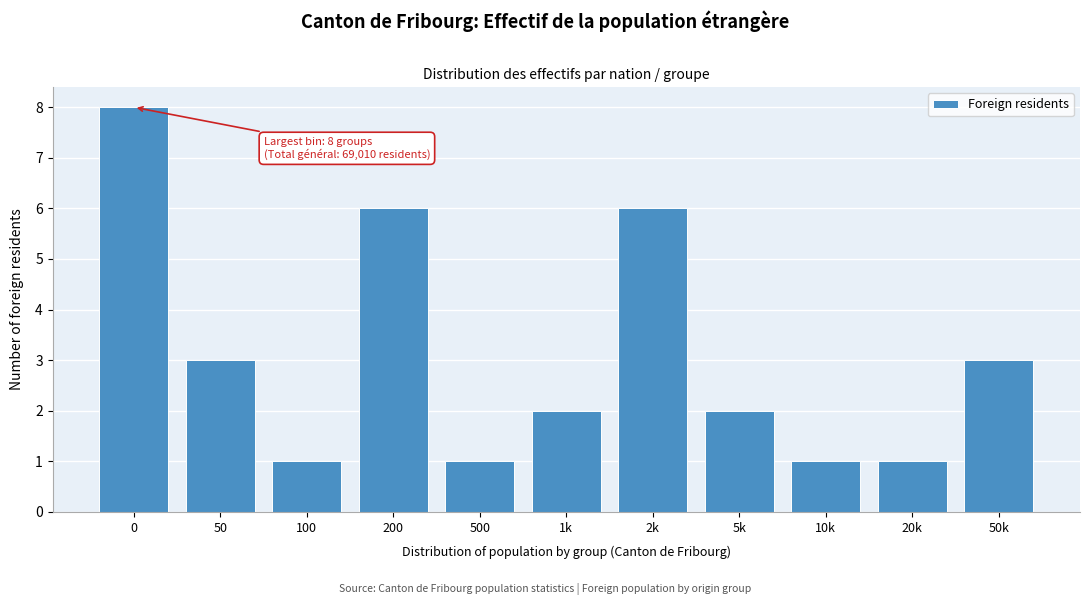

Reading right to left, list all the values displayed in this chart.

3	1	1	2	6	2	1	6	1	3	8